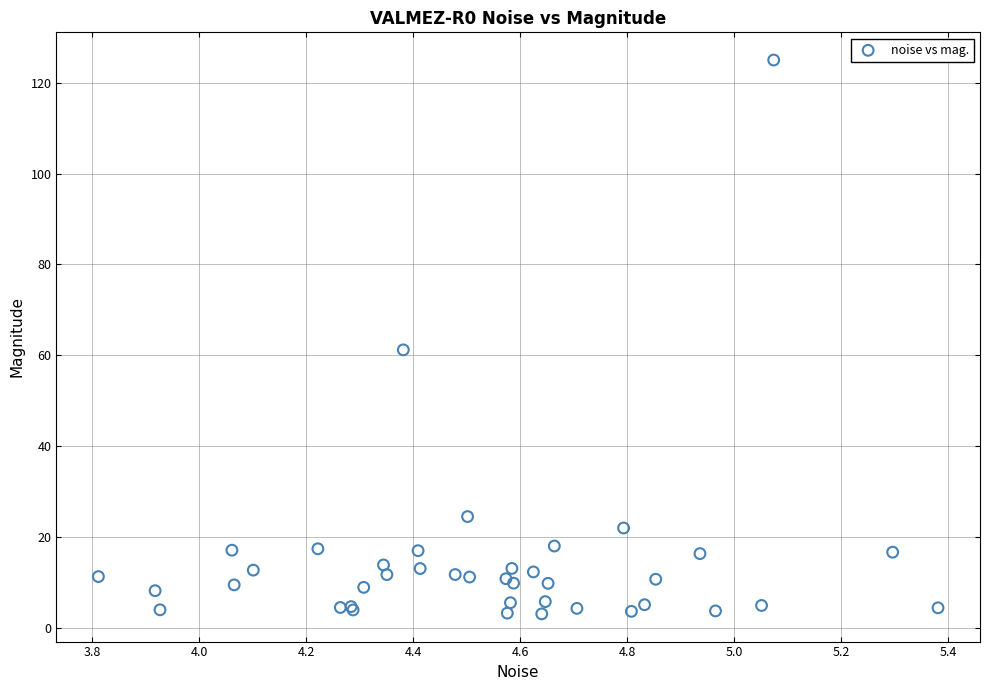

What Y value in the scatter plot is closest to 64?

61.2